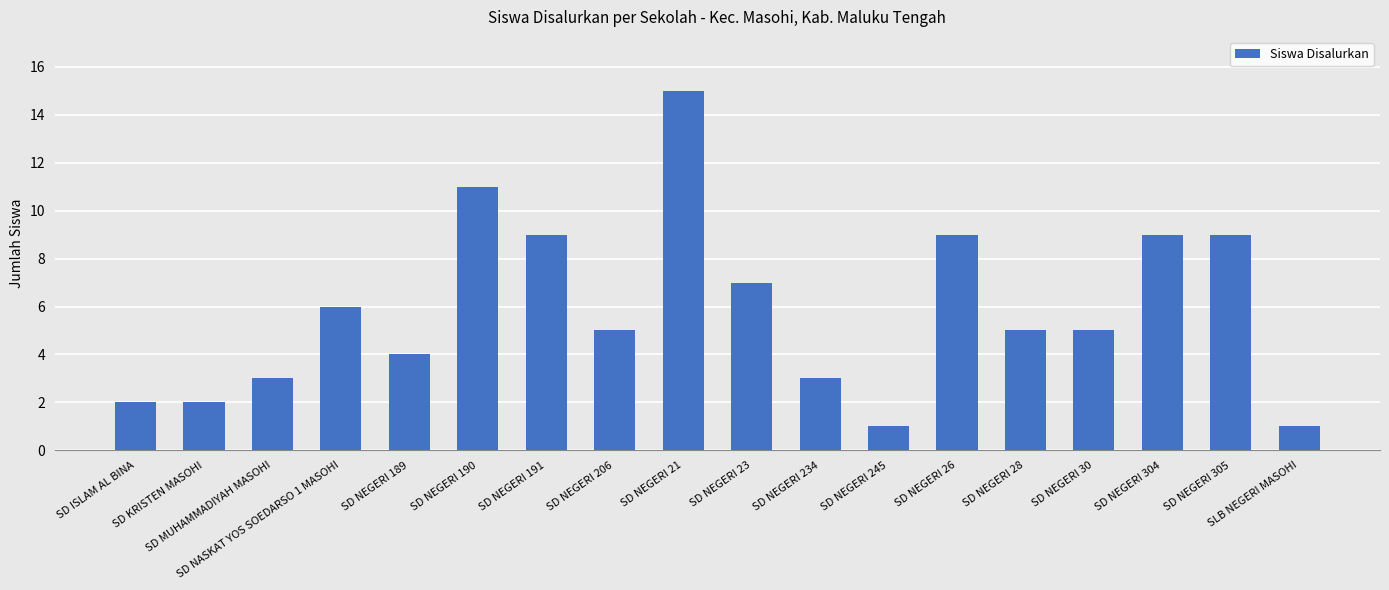

What is the difference between the values at SD KRISTEN MASOHI and SD NEGERI 206?

3